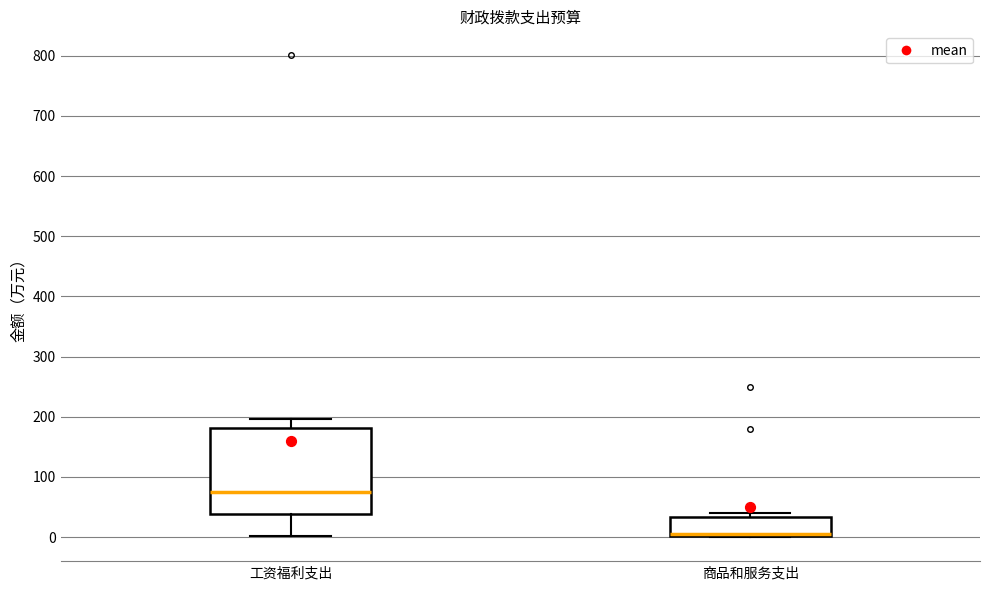

Which box's median line is the highest?

工资福利支出